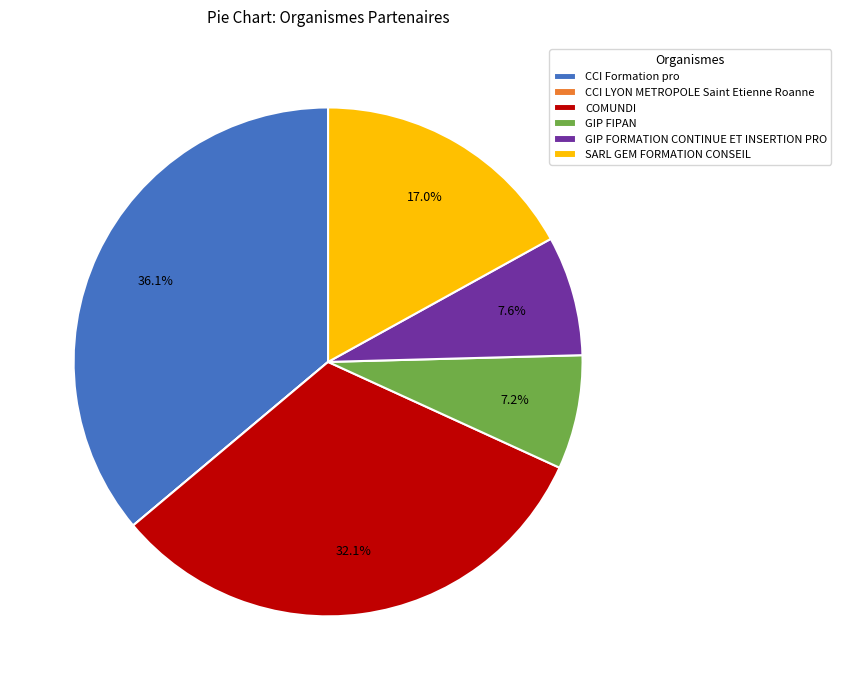

Which category has the biggest portion of the pie?

CCI Formation pro